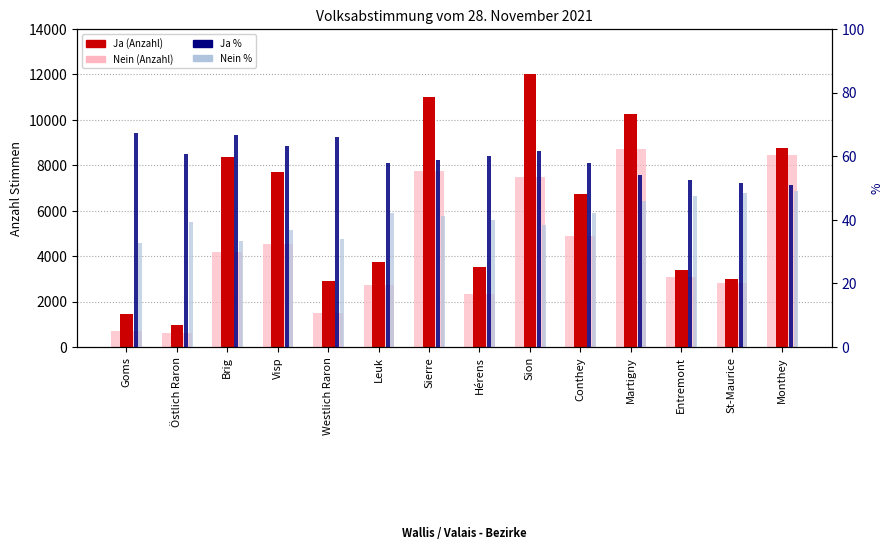

What is the label of the 12th bar from the left?

Entremont